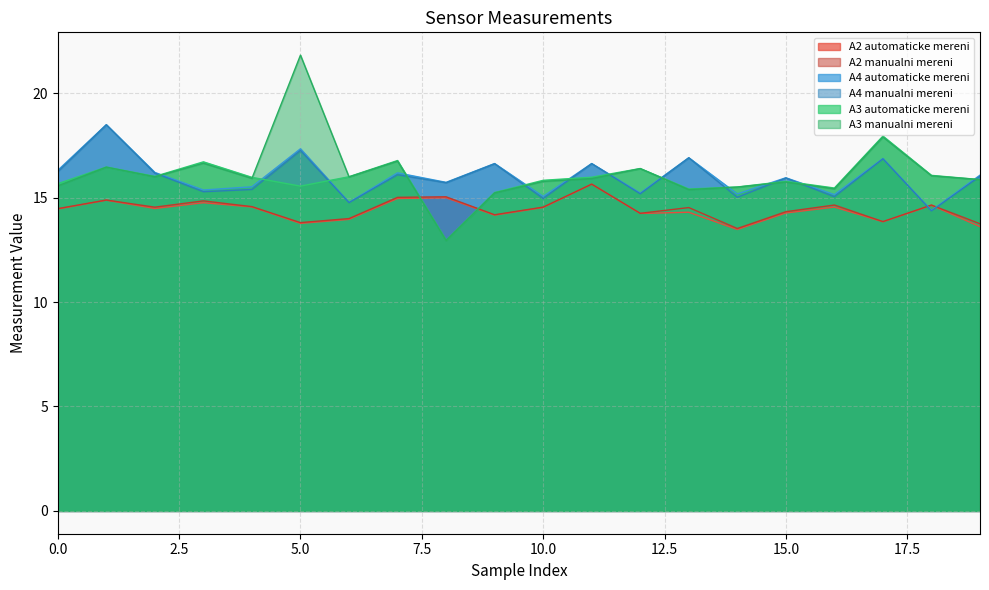

Reading left to right, list all the values displayed in this chart.

A2 automaticke mereni: 14.5	14.9	14.5	14.8	14.6	13.8	14.0	15.0	15.0	14.2	14.5	15.6	14.2	14.3	13.5	14.3	14.5	13.8	14.6	13.6
A2 manualni mereni: 14.5	14.9	14.5	14.8	14.6	13.8	14.0	15.0	15.0	14.2	14.5	15.6	14.2	14.5	13.5	14.3	14.6	13.8	14.6	13.7
A4 automaticke mereni: 16.3	18.5	16.2	15.4	15.5	17.3	14.8	16.2	15.7	16.6	15.1	16.6	15.2	16.9	15.2	15.9	15.1	16.9	14.4	16.1
A4 manualni mereni: 16.2	18.5	16.2	15.3	15.4	17.3	14.8	16.1	15.7	16.6	15.0	16.6	15.2	16.9	15.0	15.9	15.0	16.9	14.4	16.0
A3 automaticke mereni: 15.7	16.5	16.0	16.7	16.0	15.5	16.0	16.8	13.0	15.2	15.8	16.0	16.4	15.4	15.5	15.8	15.5	17.9	16.1	15.9
A3 manualni mereni: 15.6	16.5	16.0	16.6	15.9	21.8	16.0	16.7	12.9	15.2	15.8	15.9	16.4	15.4	15.5	15.7	15.4	17.9	16.0	15.9